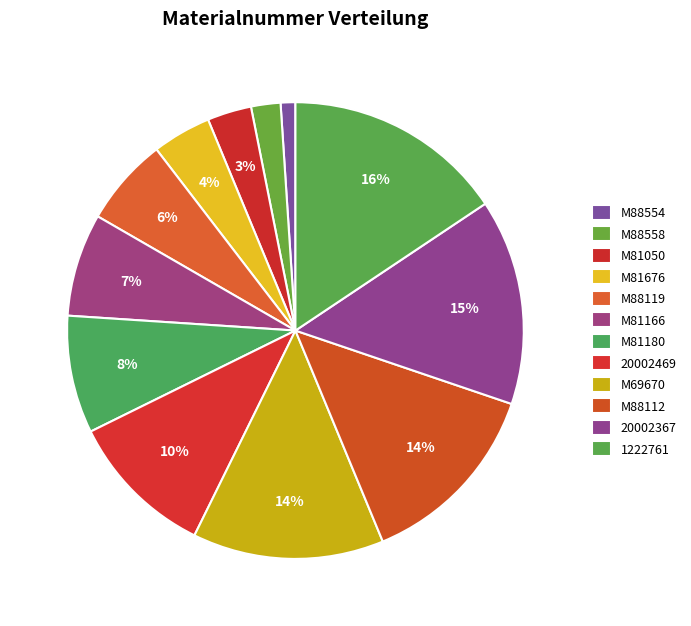

How many segments does this pie chart have?

12